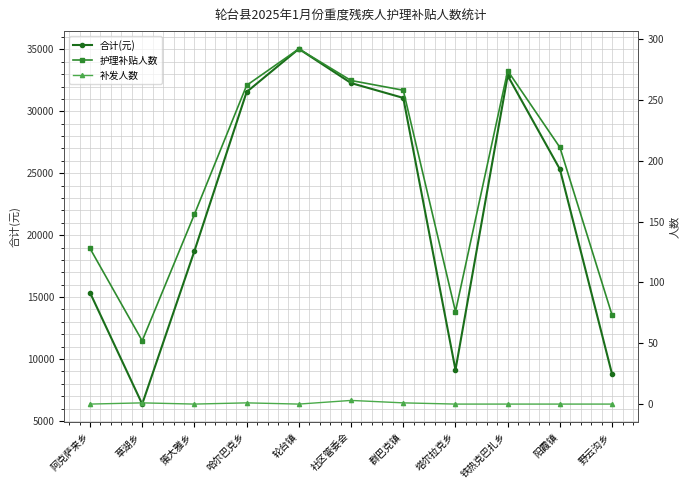

Count the number of categories in the chart.

11